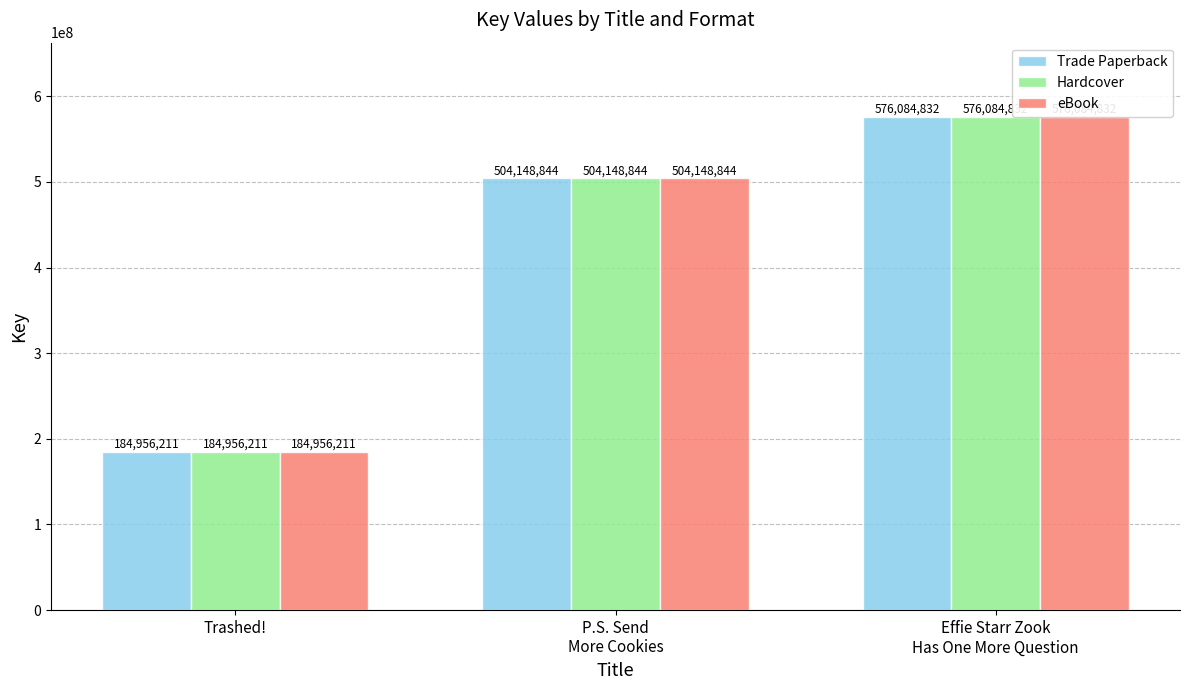

What is the sum of all eBook values?

1265189887